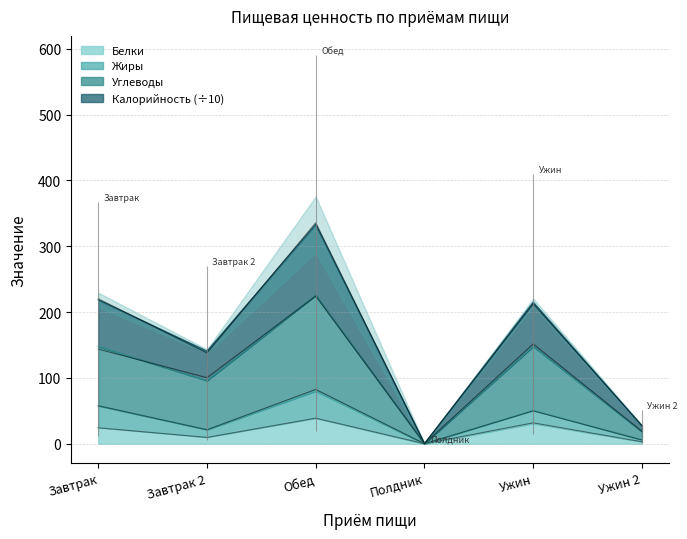

True or false: Белки has more than 0 points higher than both neighbors.

True